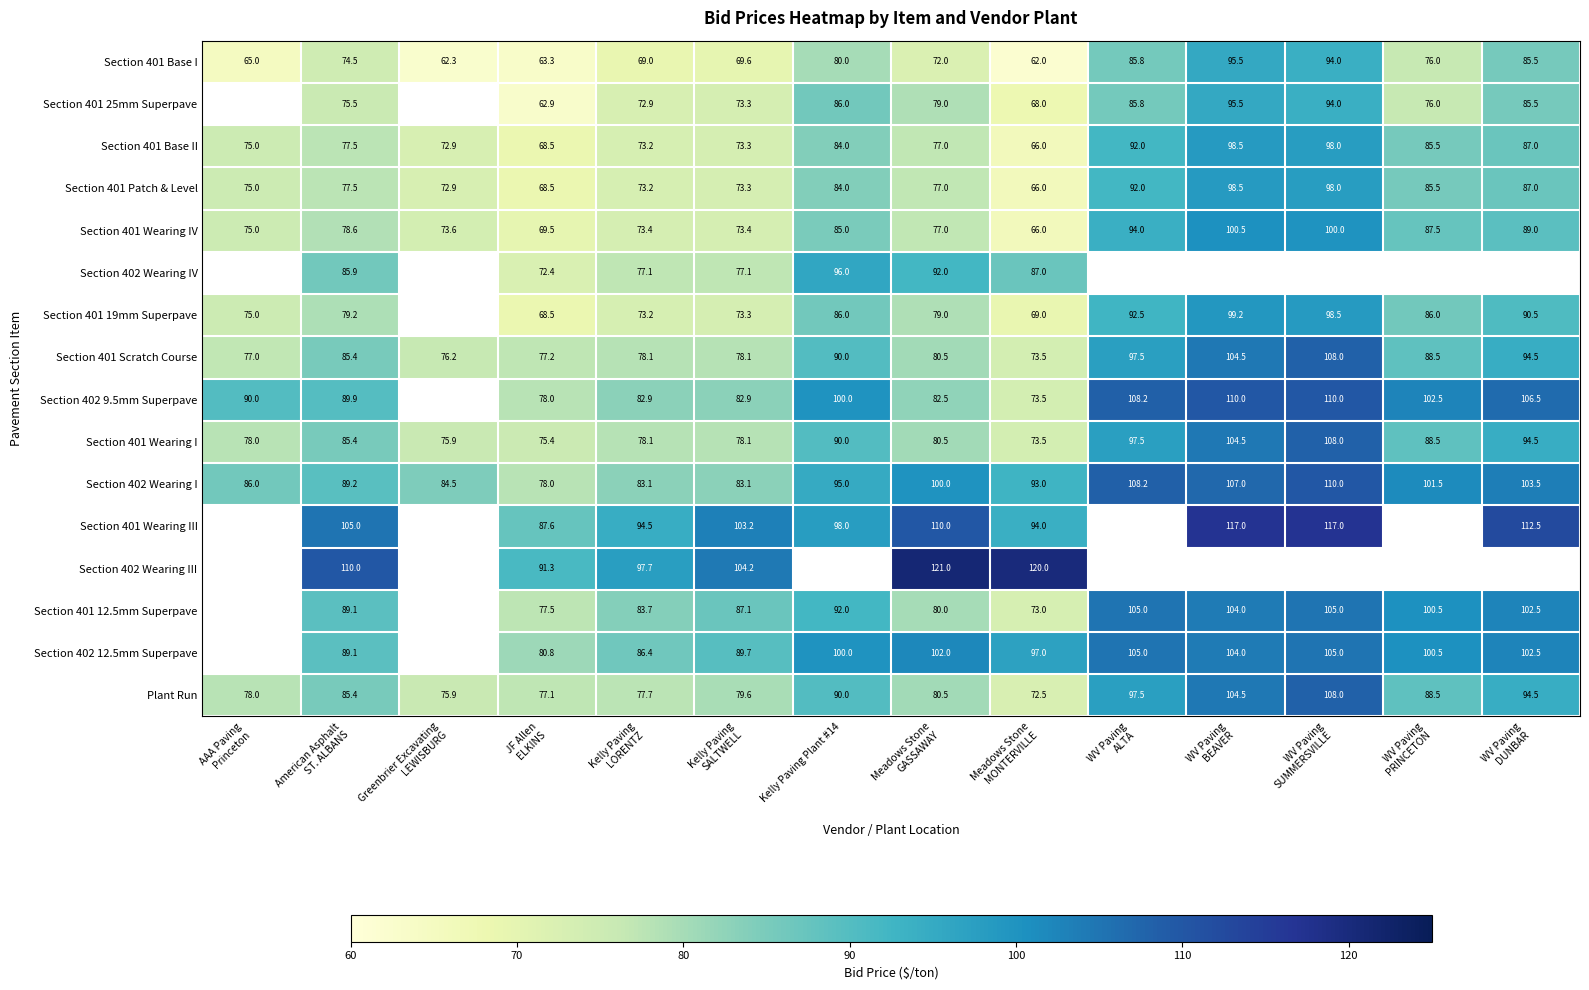

What is the difference between the maximum and minimum values in the Section 401 Base II series?

32.5